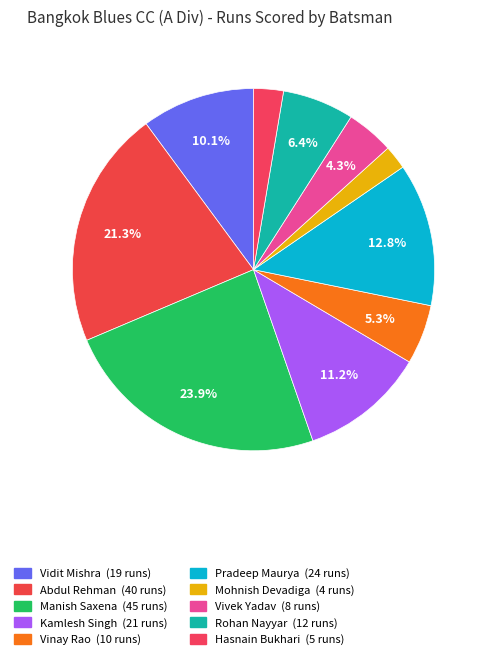

To the nearest percent, what is the difference between the Vidit Mishra and Pradeep Maurya slice percentages?

3%